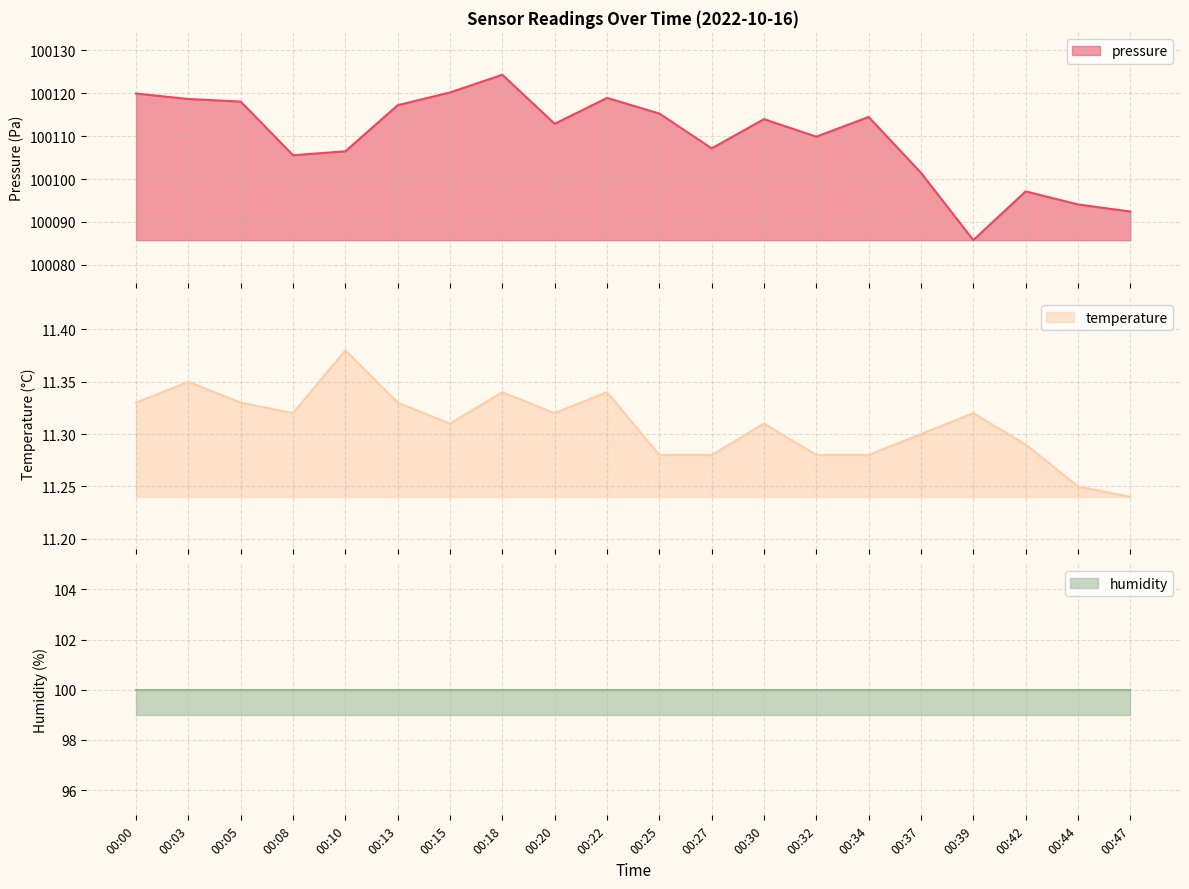

How many data points in pressure are less than 100113?

10